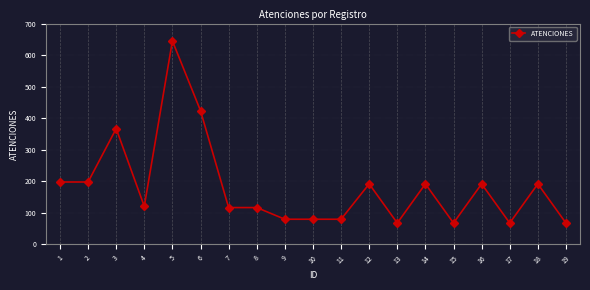

Is it true that the value at 17 is 46?

False